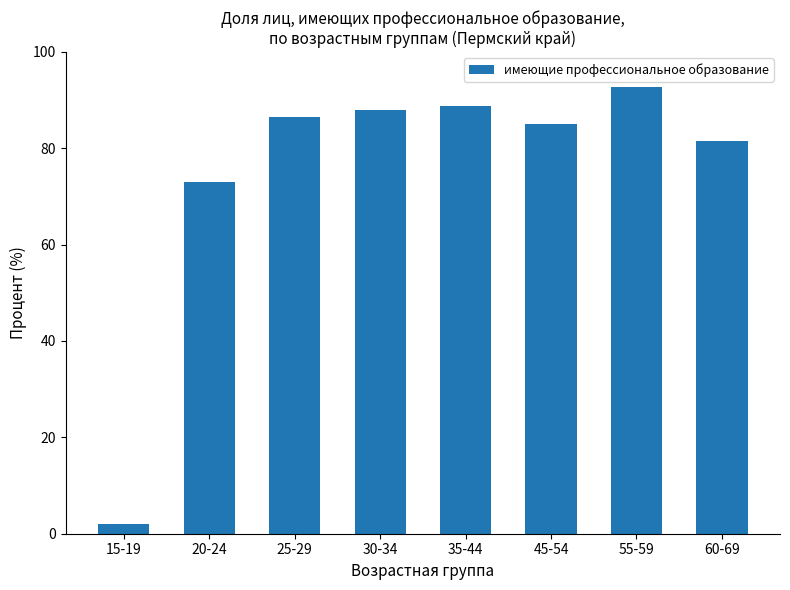

Which category has the highest value across all series?

55-59